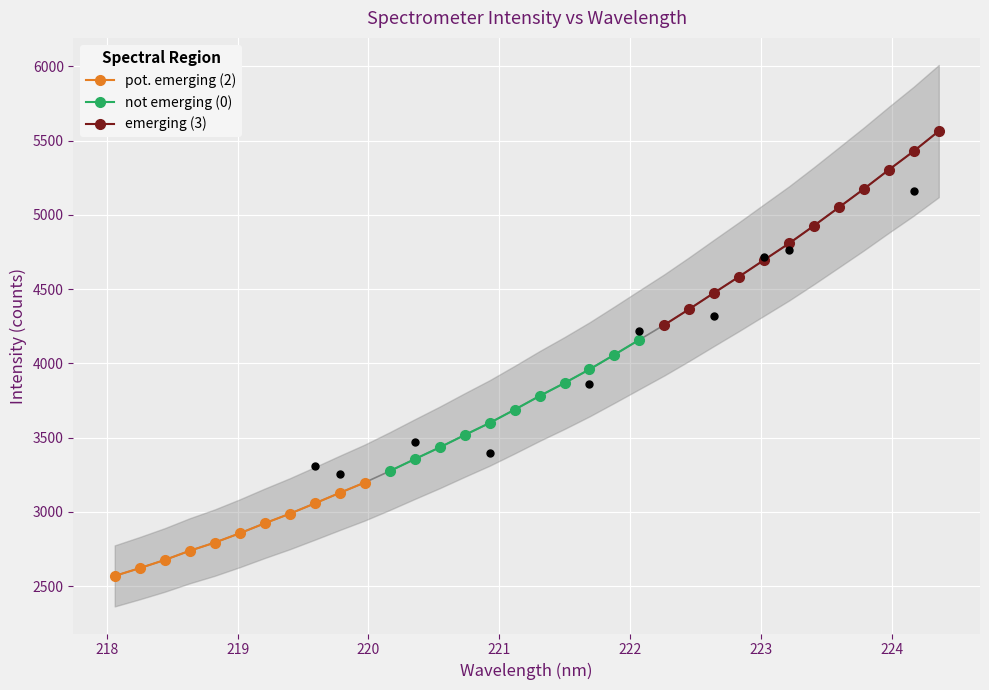

What is the value of the pot. emerging (2) point at the 6th from the left?

2856.1